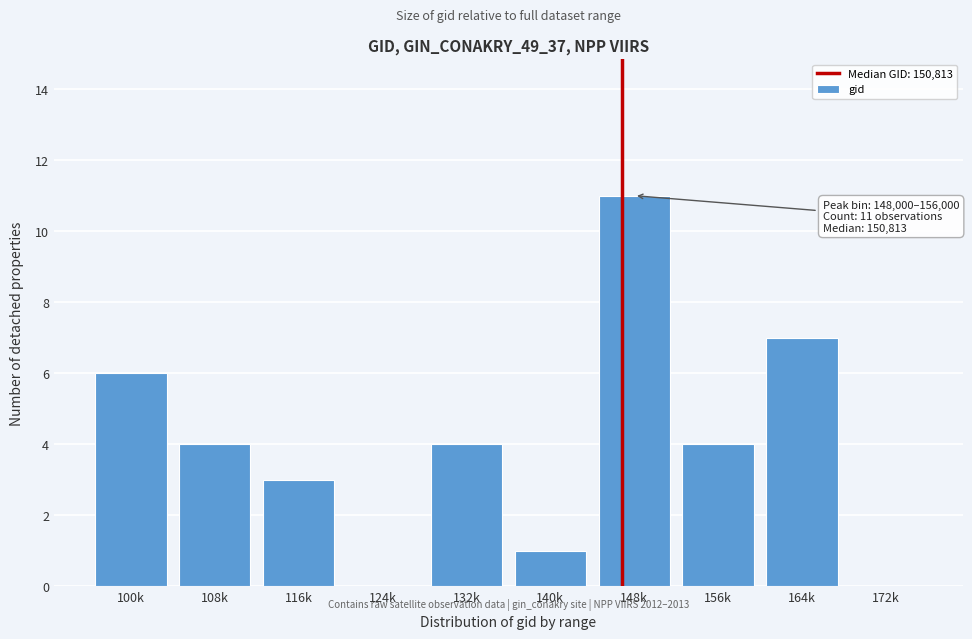

Reading left to right, what are all the values shown in this chart?

100k=6	108k=4	116k=3	124k=0	132k=4	140k=1	148k=11	156k=4	164k=7	172k=0